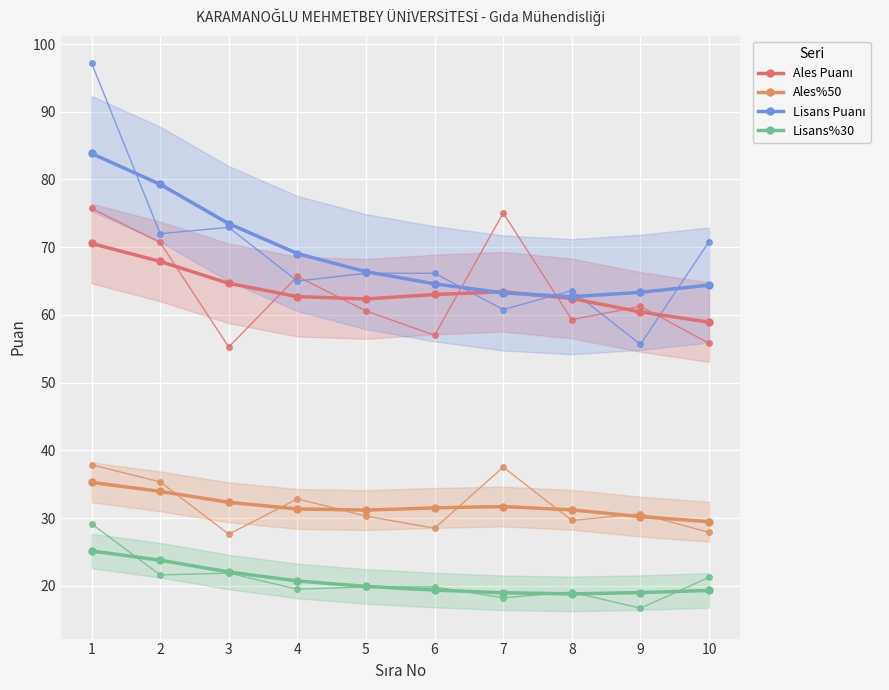

Reading right to left, list all the values displayed in this chart.

Ales Puanı: 58.9	60.4	62.4	63.4	63.0	62.4	62.7	64.7	67.9	70.6
Ales%50: 29.5	30.2	31.2	31.7	31.5	31.2	31.4	32.3	34.0	35.3
Lisans Puanı: 64.4	63.3	62.7	63.3	64.6	66.4	69.1	73.5	79.3	83.8
Lisans%30: 19.3	19.0	18.8	19.0	19.4	19.9	20.7	22.0	23.8	25.2